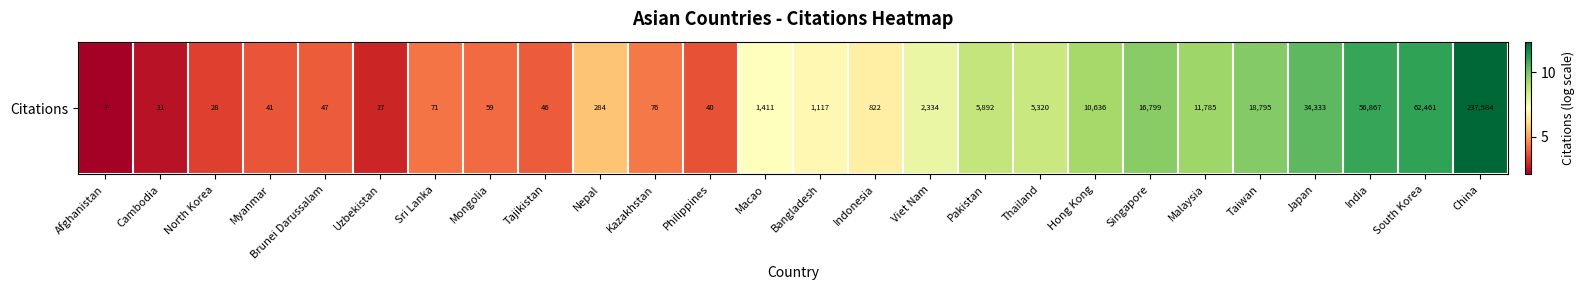

What is the smallest value displayed?

2.1